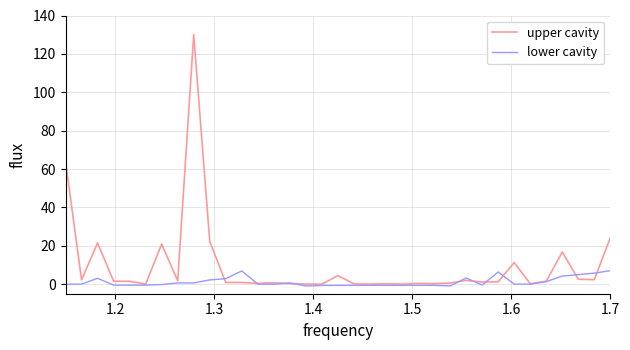

Which series has the largest range (max minus min)?

upper cavity